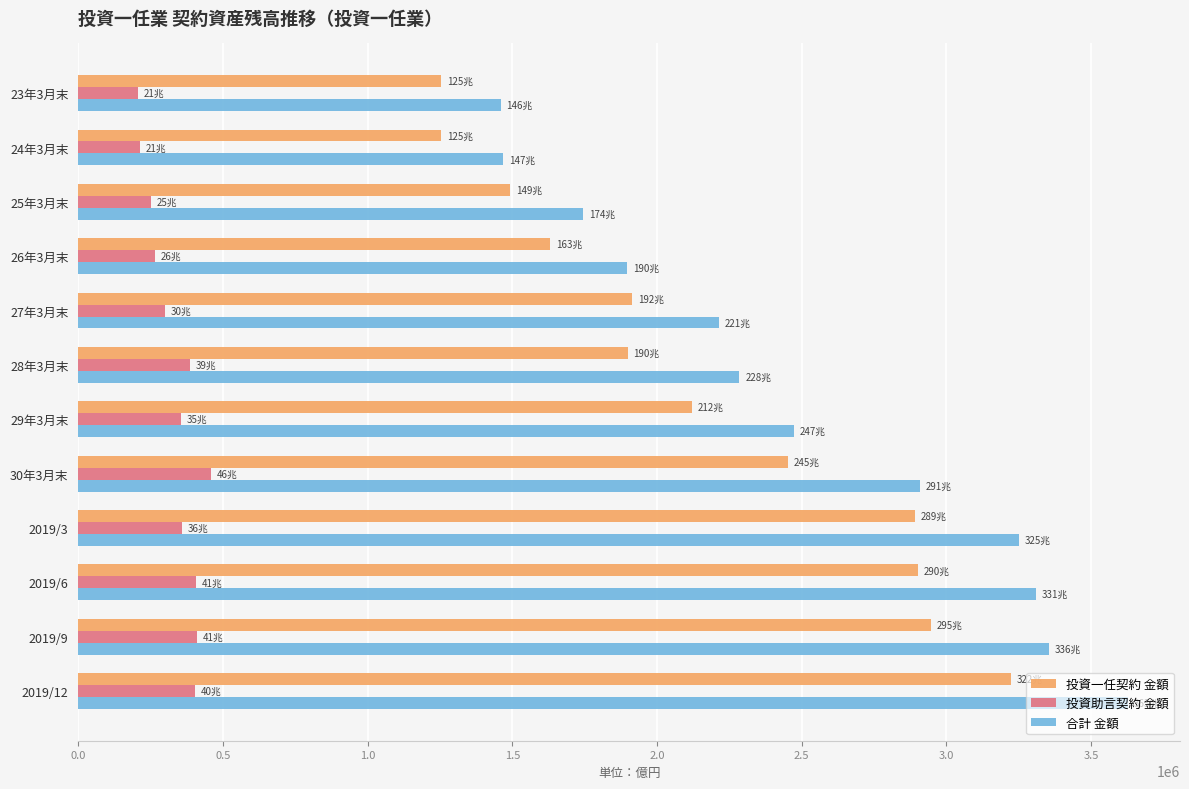

Which series has the largest total across all categories?

合計 金額